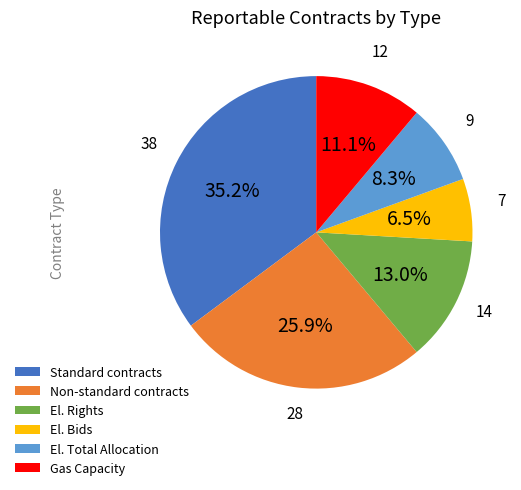

What is the smallest slice in the pie chart?

El. Bids